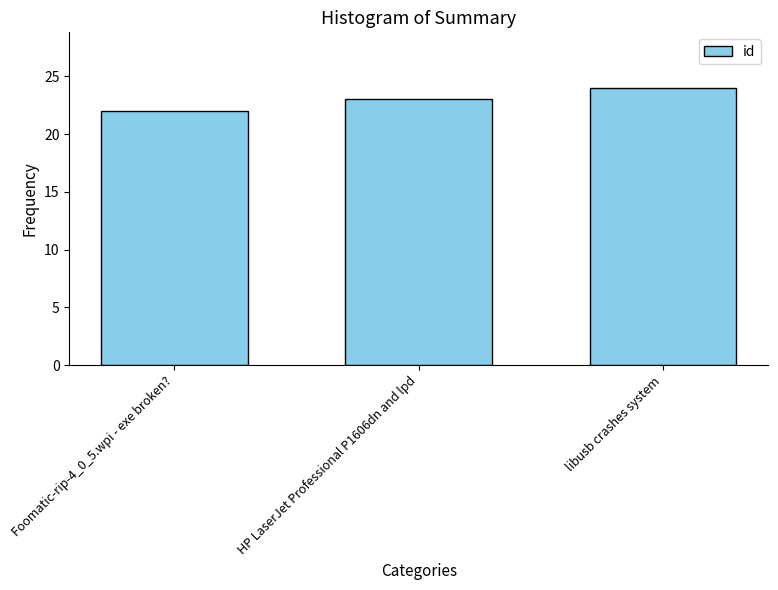

Approximately how many times larger is the value at libusb crashes system compared to HP LaserJet Professional P1606dn and lpd?

1.0